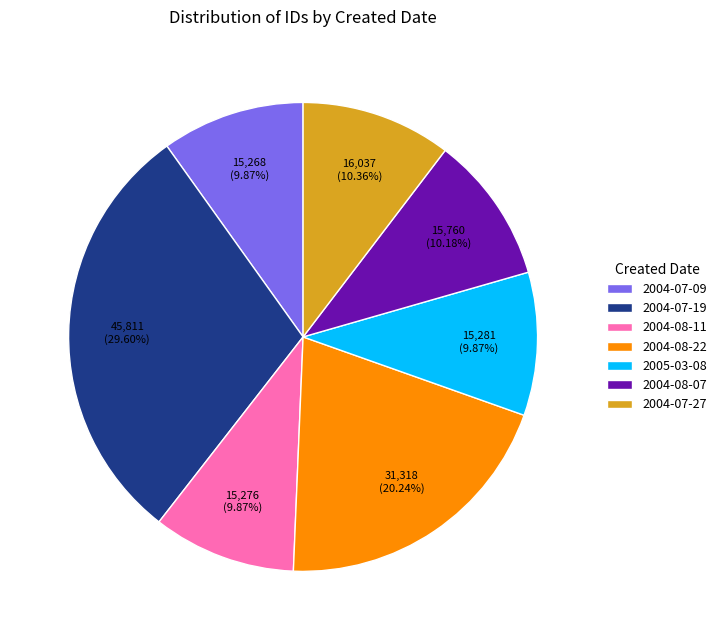

Do 2004-07-27 and 2004-08-07 together represent more than half of the pie?

No